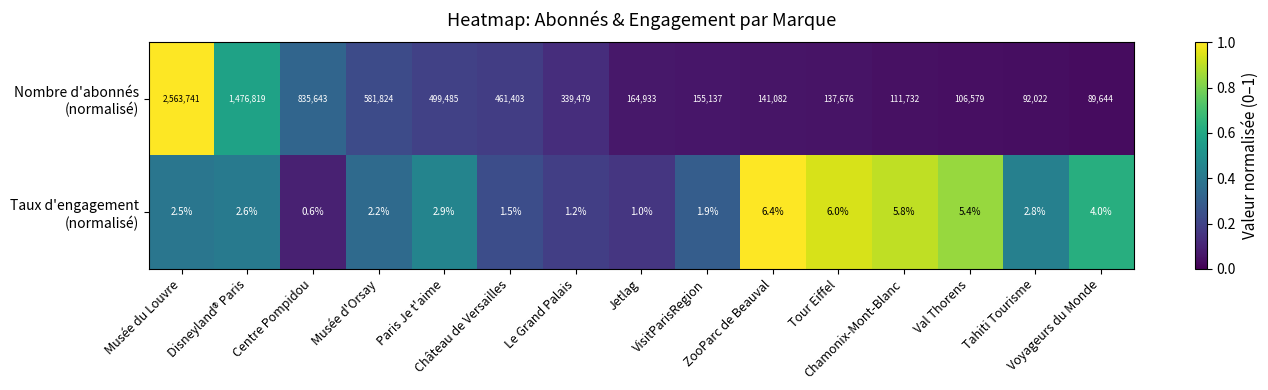

At Disneyland® Paris, list the series in order from smallest to largest.

Taux d'engagement (normalisé), Nombre d'abonnés (normalisé)